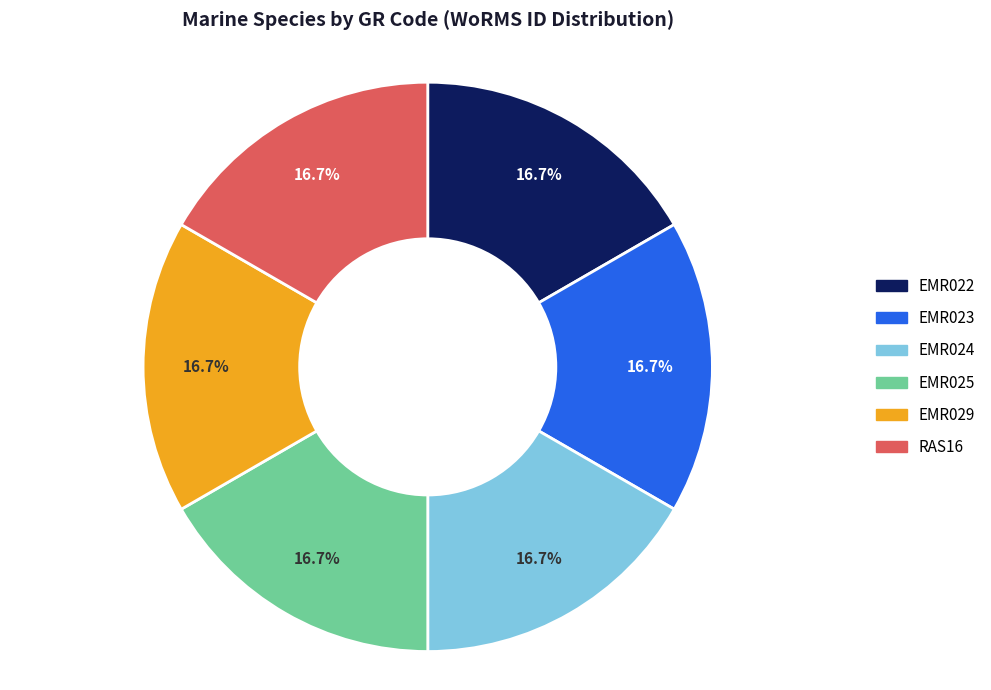

What is the ratio of the value at EMR024 to the value at EMR025?

1.0